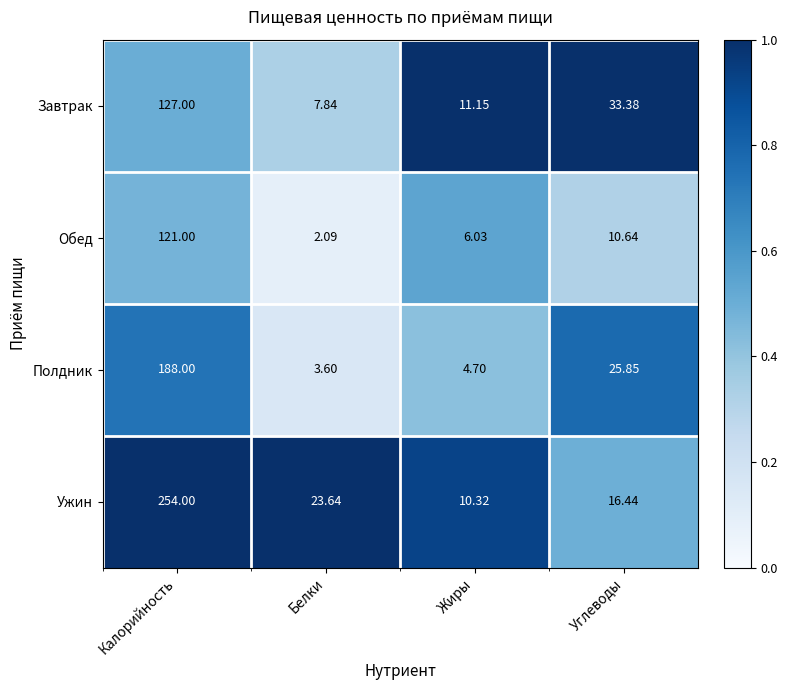

At Белки, list the series in order from largest to smallest.

Ужин, Завтрак, Полдник, Обед